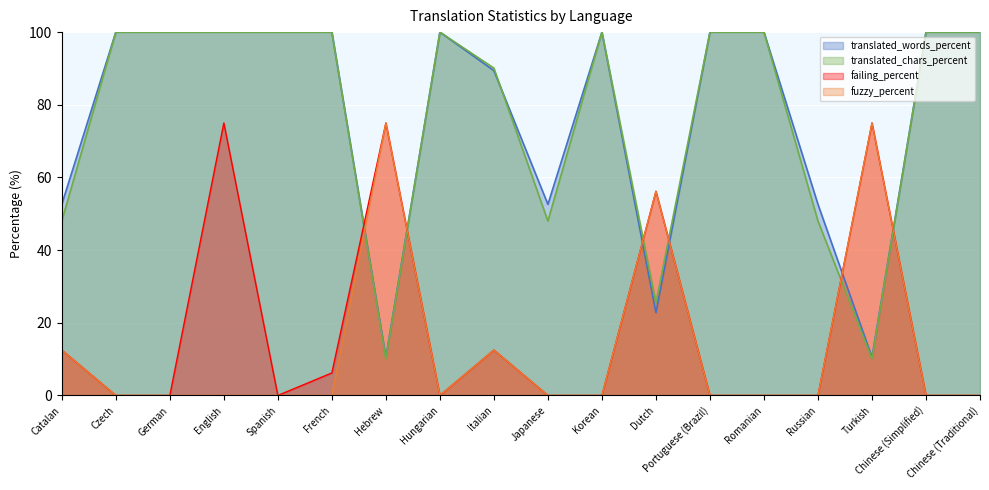

How many data points in failing_percent are above 0?

7